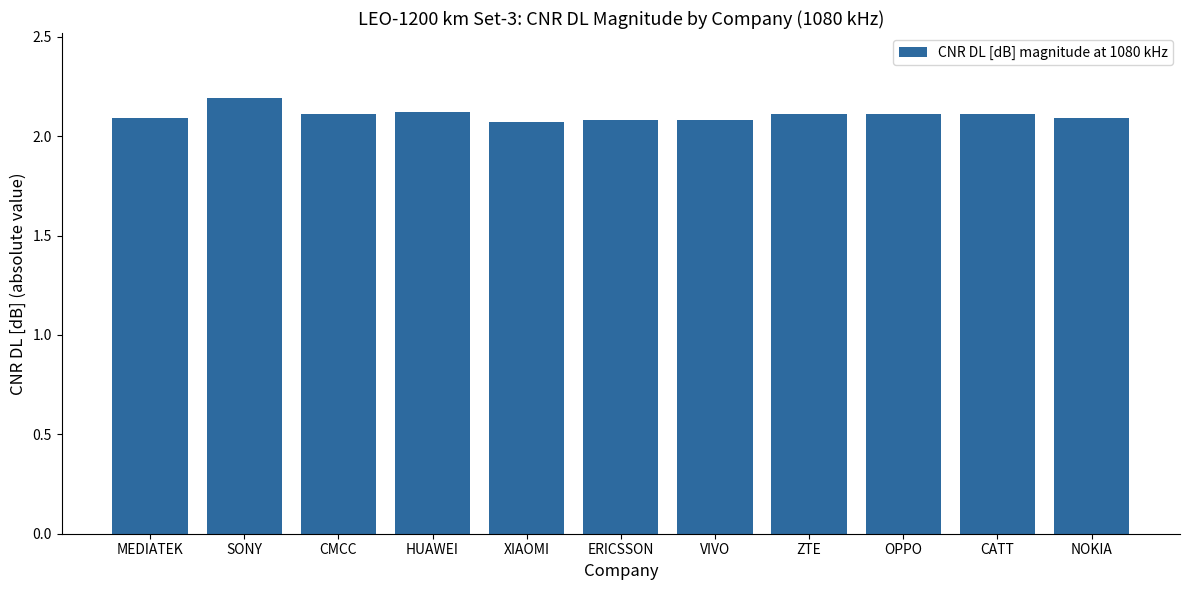

Are the bars grouped side by side (vs. stacked)?

No